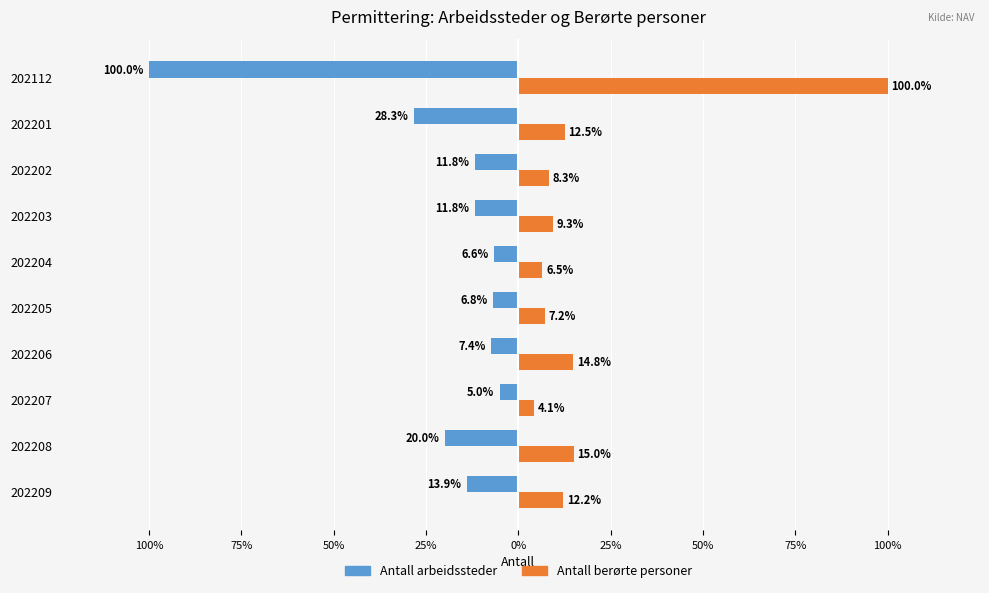

What are all the series names shown in the legend?

Antall arbeidssteder, Antall berørte personer